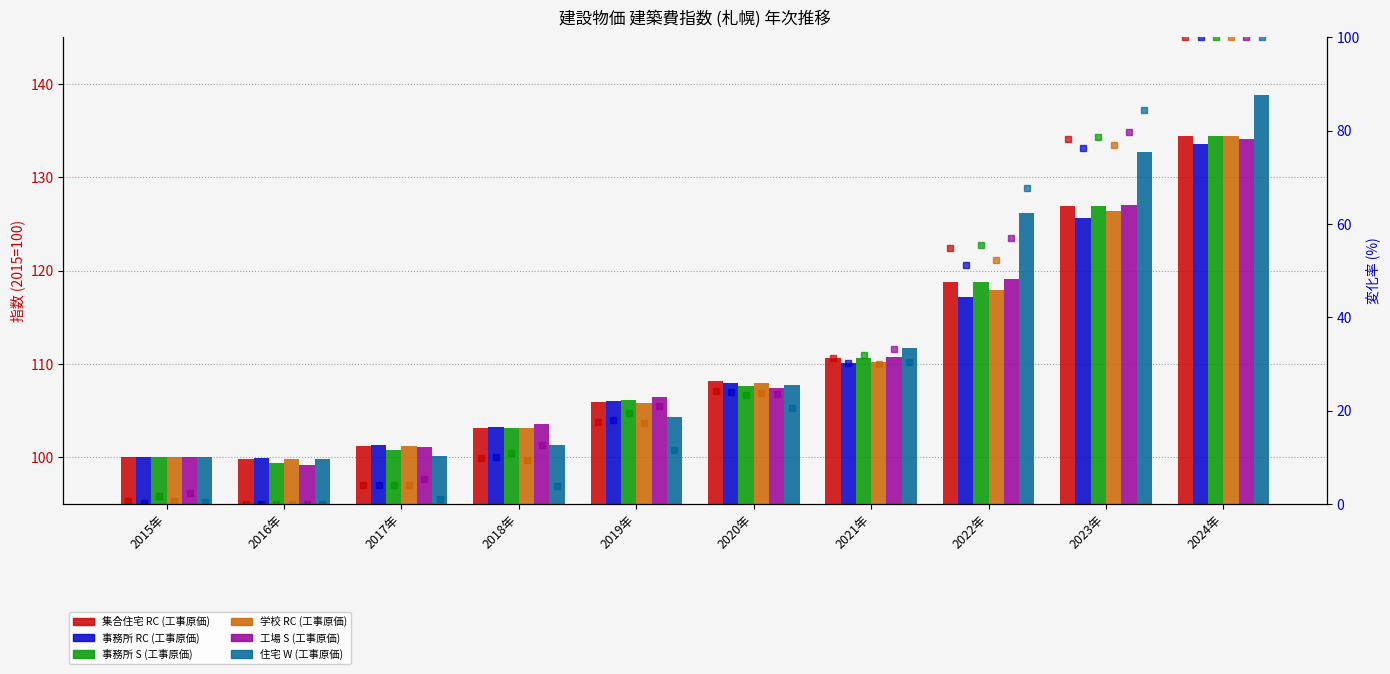

What is the difference between the highest and lowest values at 2019年?

2.2